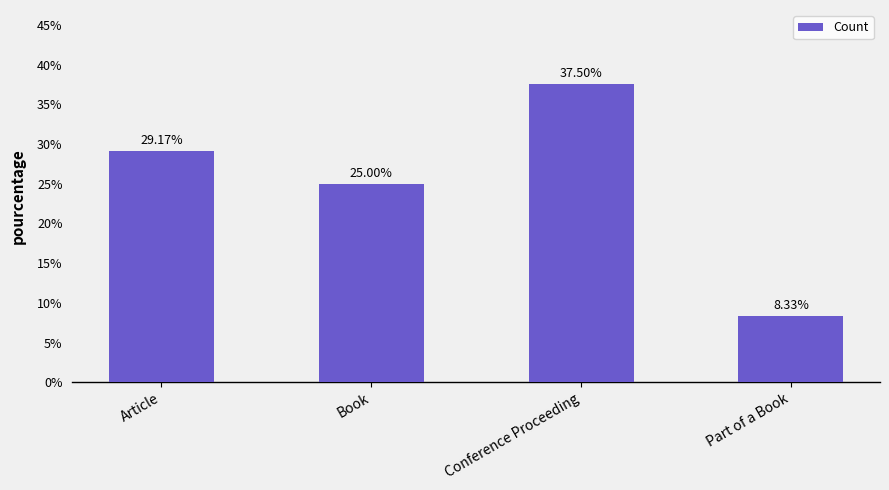

Reading left to right, list all the values displayed in this chart.

Article=29.2	Book=25.0	Conference Proceeding=37.5	Part of a Book=8.3